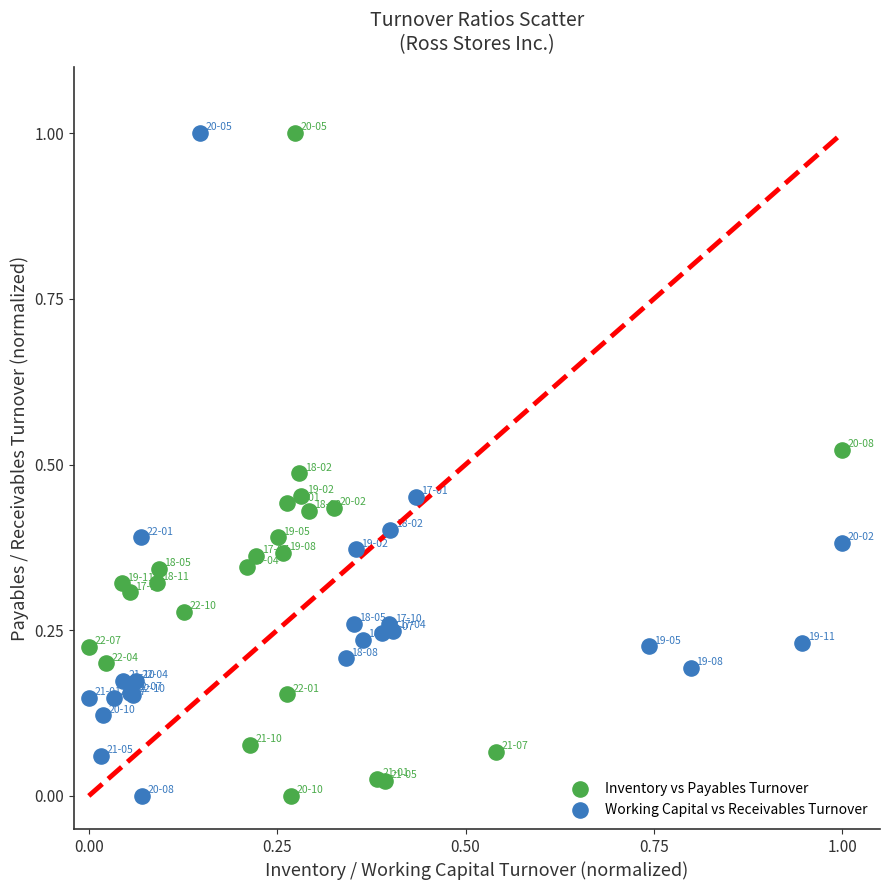

What are all the series names shown in the legend?

Inventory vs Payables Turnover, Working Capital vs Receivables Turnover